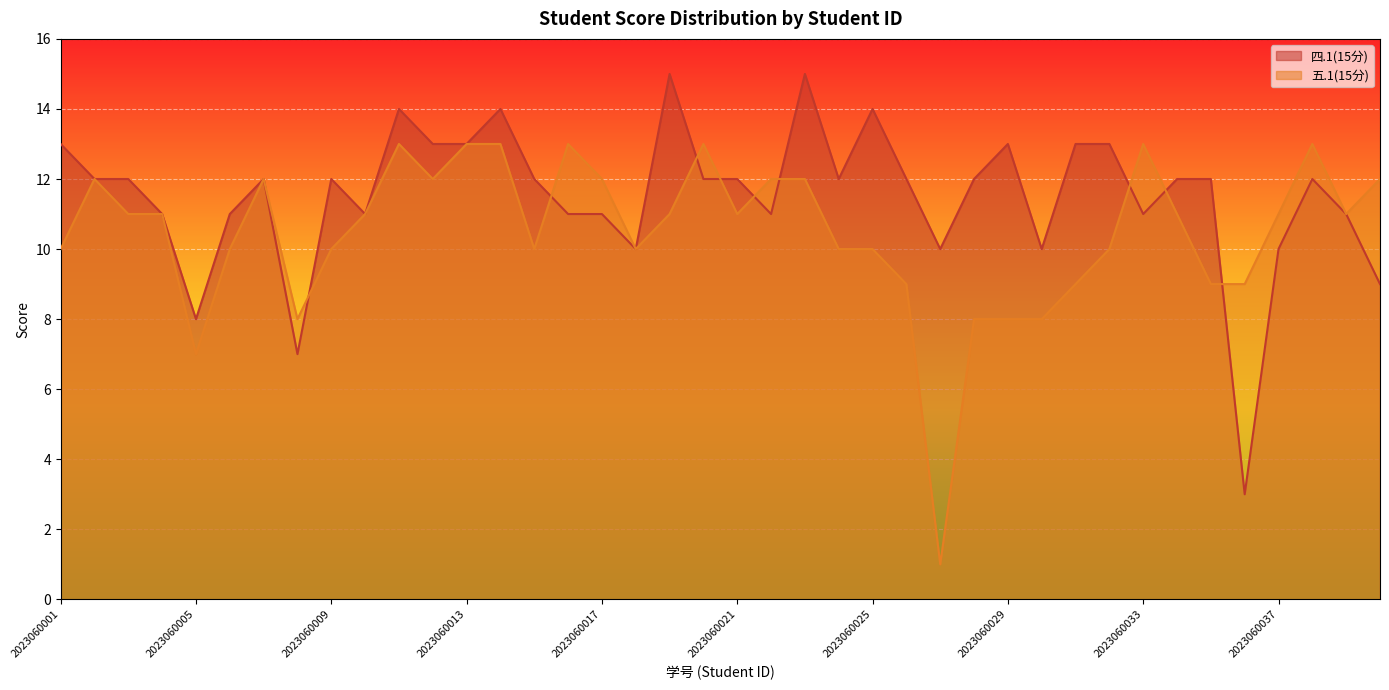

What is the difference between the maximum and minimum values in the 五.1(15分) series?

12